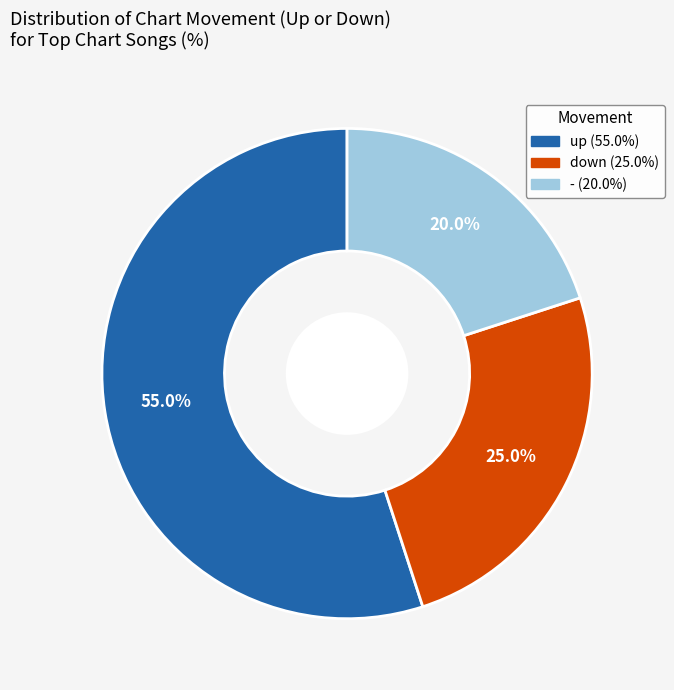

Which category has the smallest portion of the pie?

-